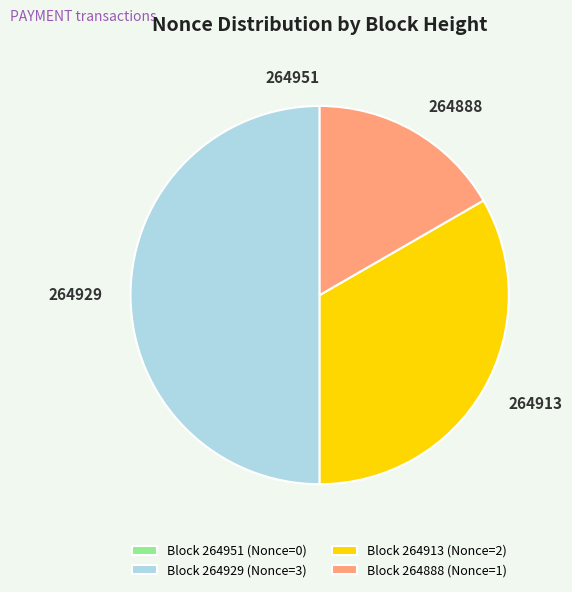

True or false: 264888 accounts for 17% of the total.

True